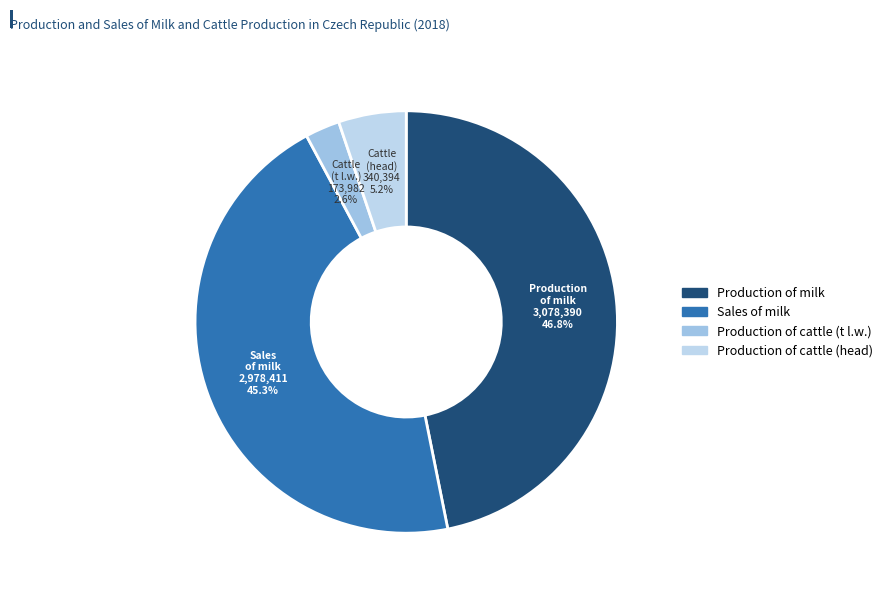

To the nearest percent, what is the combined percentage of Production of cattle (head) and Production of milk?

52%